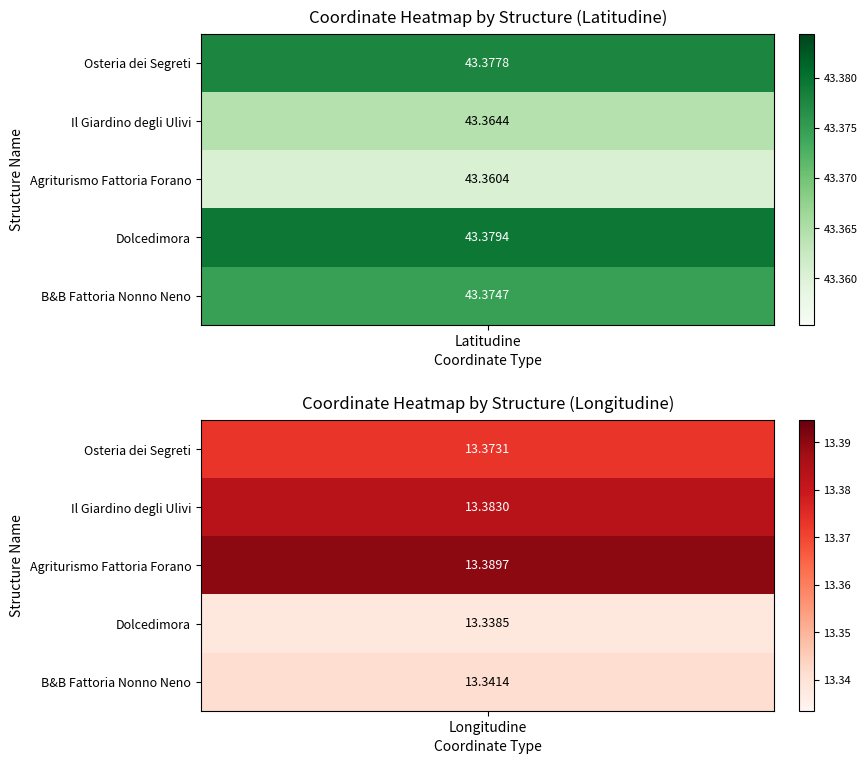

What is the maximum value shown in the chart?

43.4